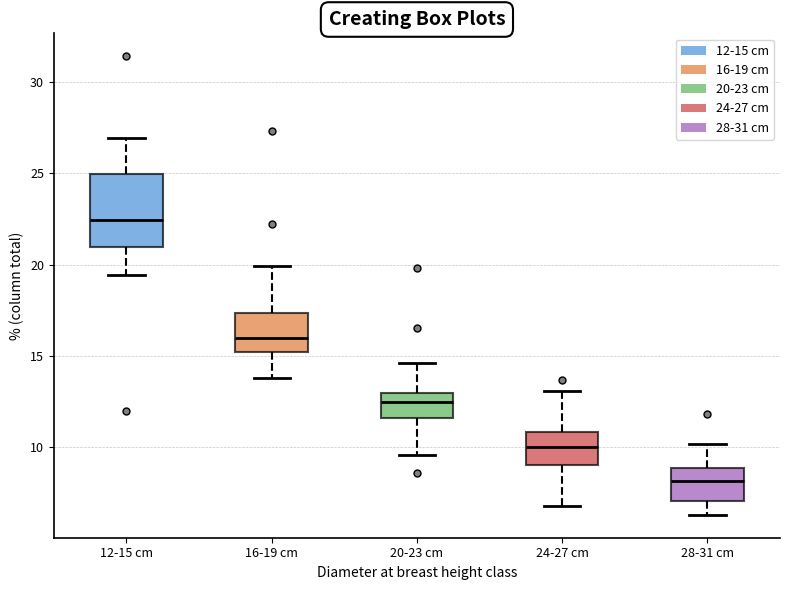

Which box has the lowest median line?

28-31 cm